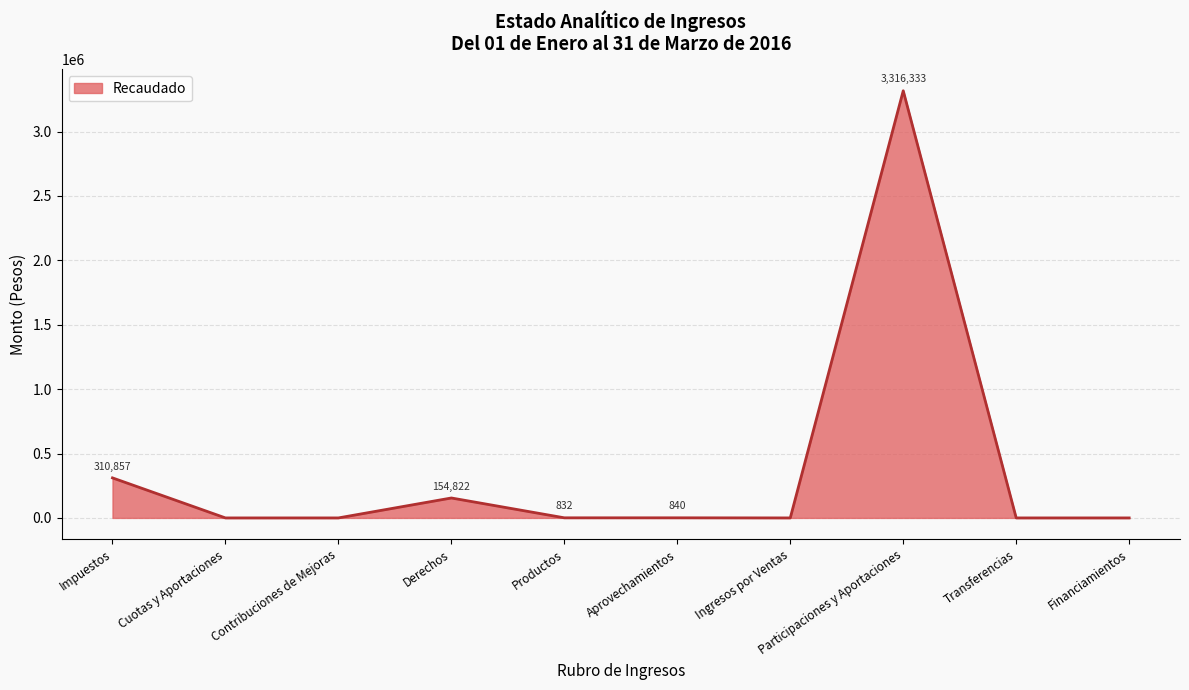

What position from the right is Ingresos por Ventas?

4